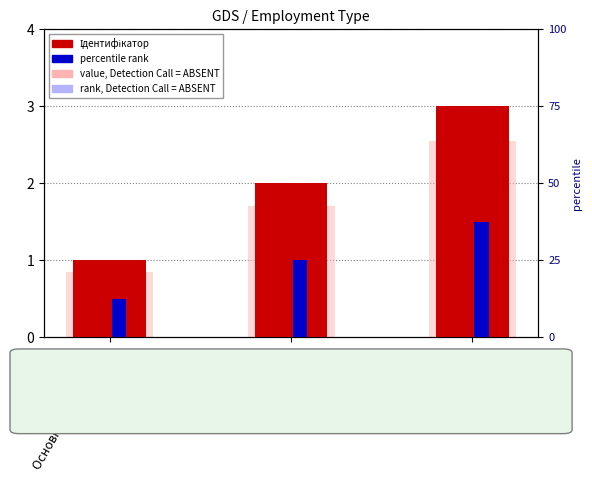

What is the label of the 2nd bar from the left?

Суміщення